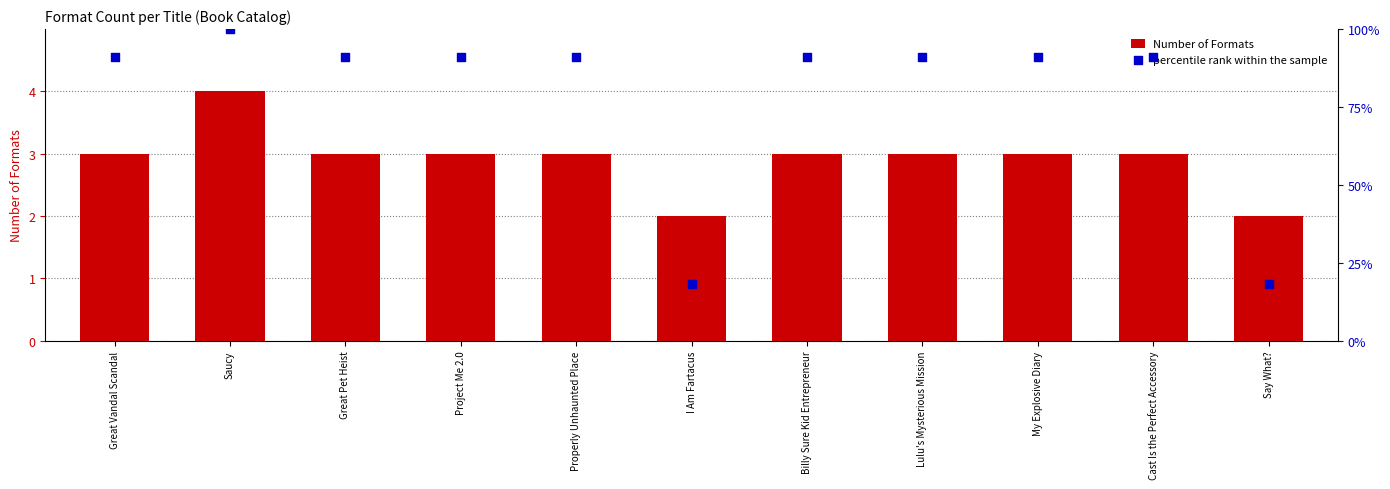

Which series reaches the minimum Y coordinate?

Number of Formats